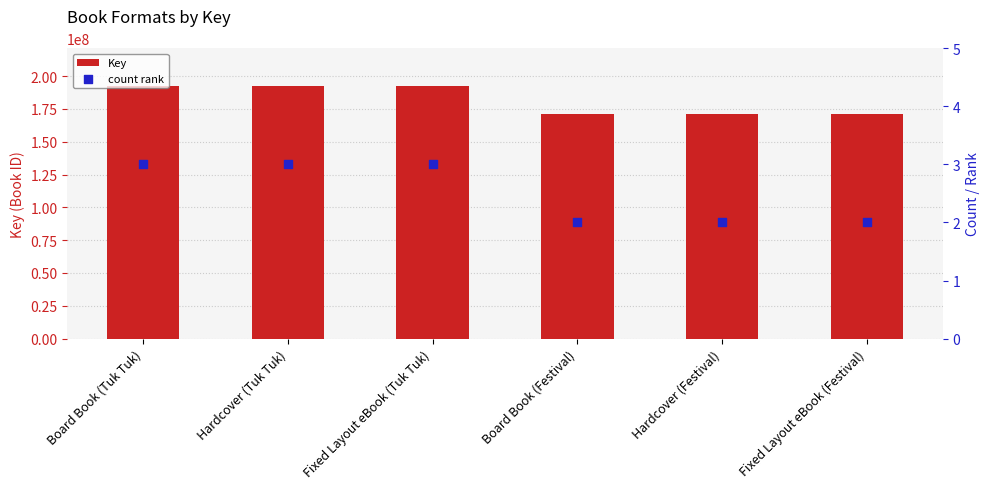

What is the total value across all series at Fixed Layout eBook (Festival)?

171153701